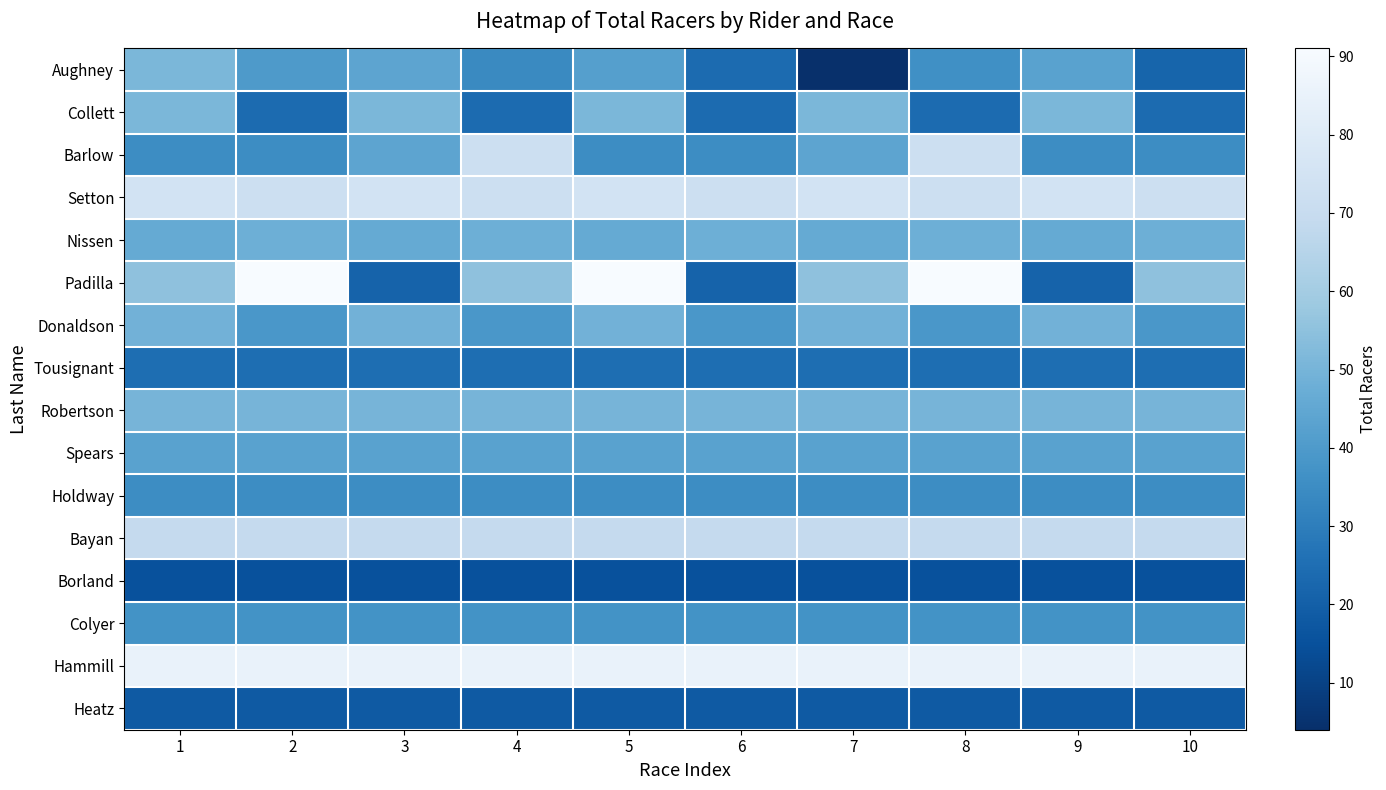

What is the total value across all series at 5?

766